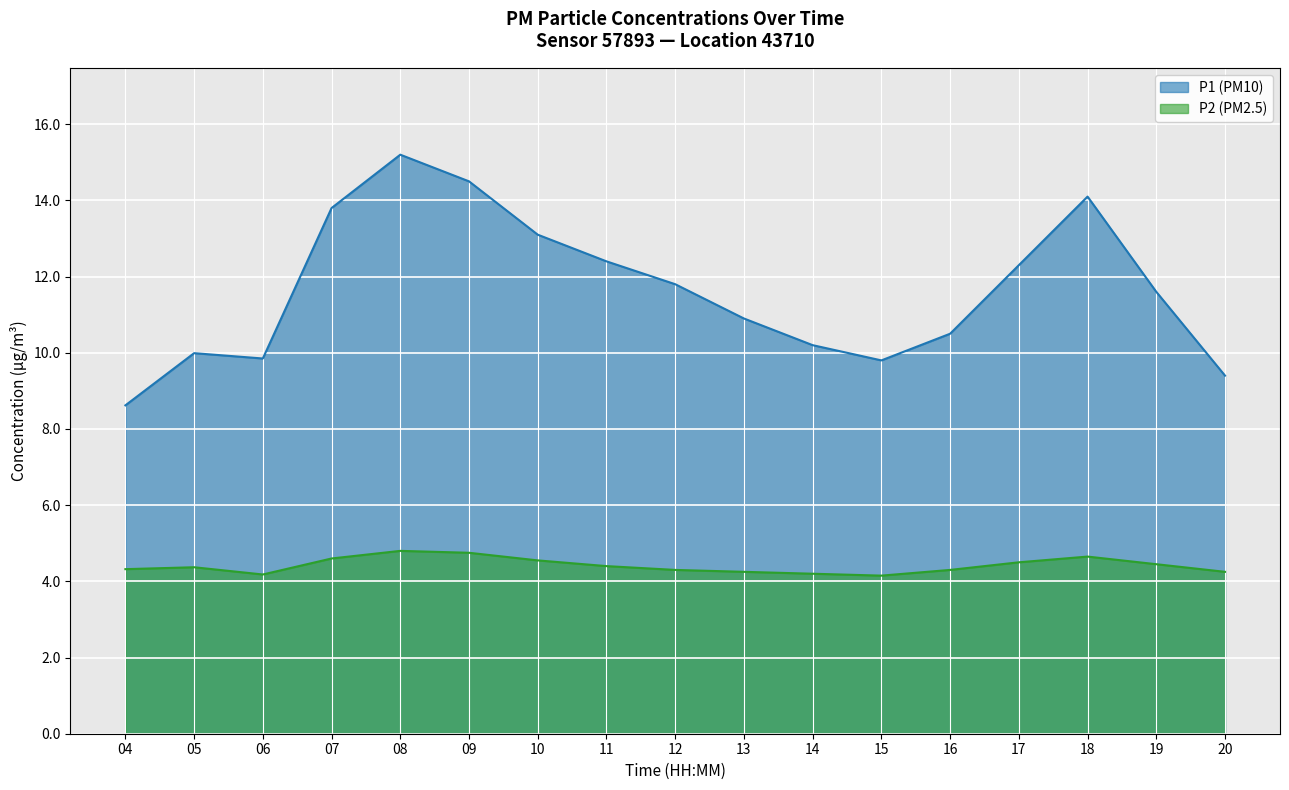

Which series has the widest spread of values?

P1 (PM10)